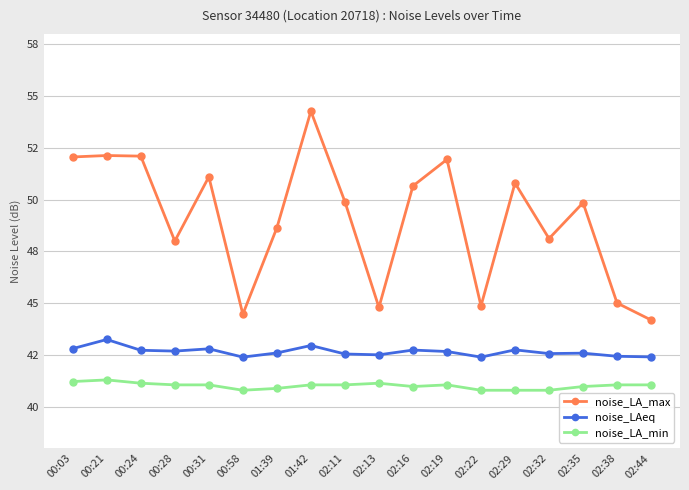

Which series has the widest spread of values?

noise_LA_max